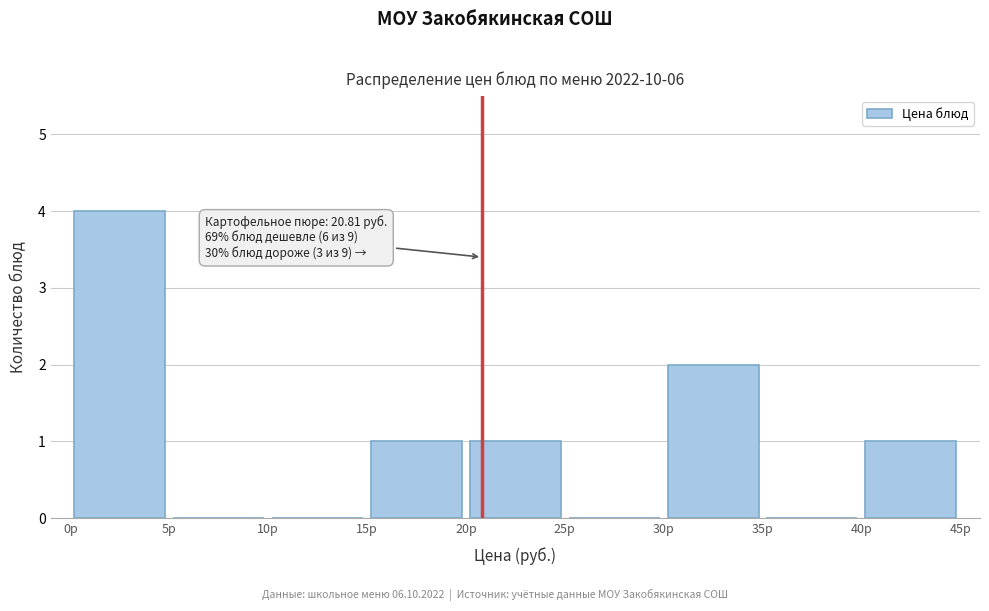

Over which range of the x-axis is the bar tallest?

0 to 5